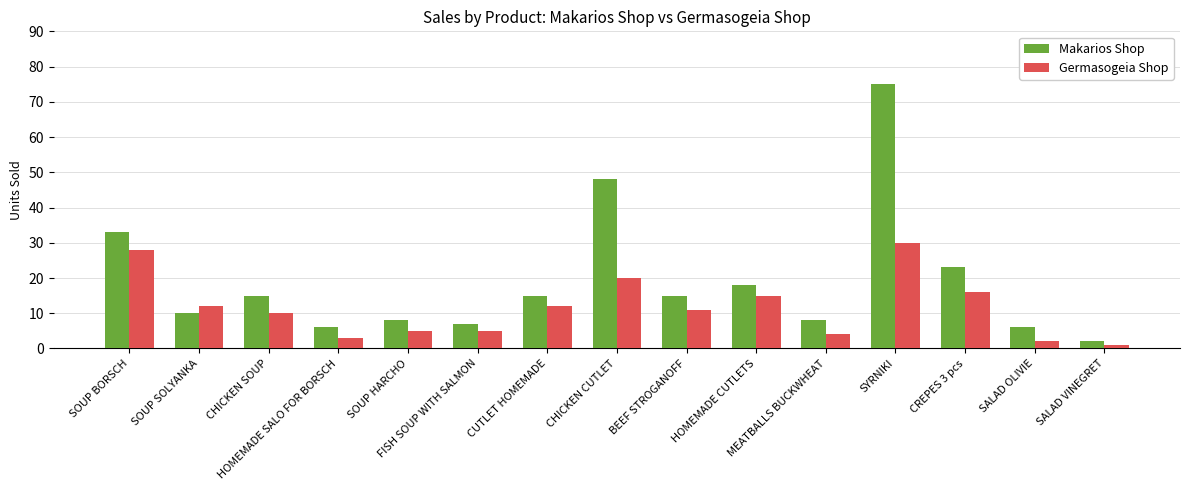

What is the maximum value for Makarios Shop?

75